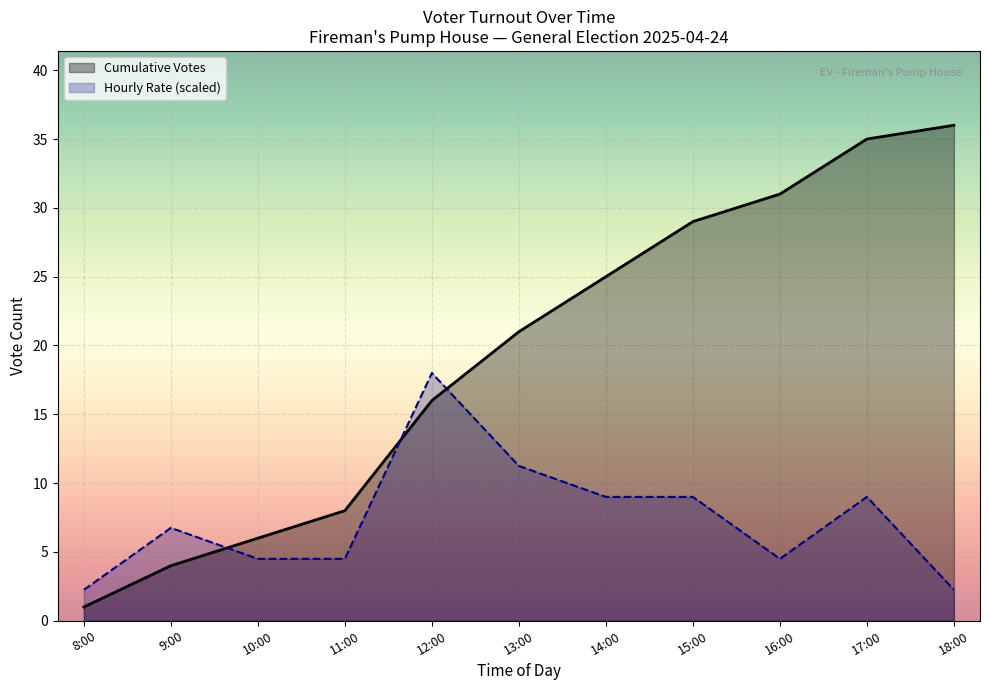

Where do Hourly Rate (scaled) and Cumulative Votes first cross each other?

9:00 and 10:00